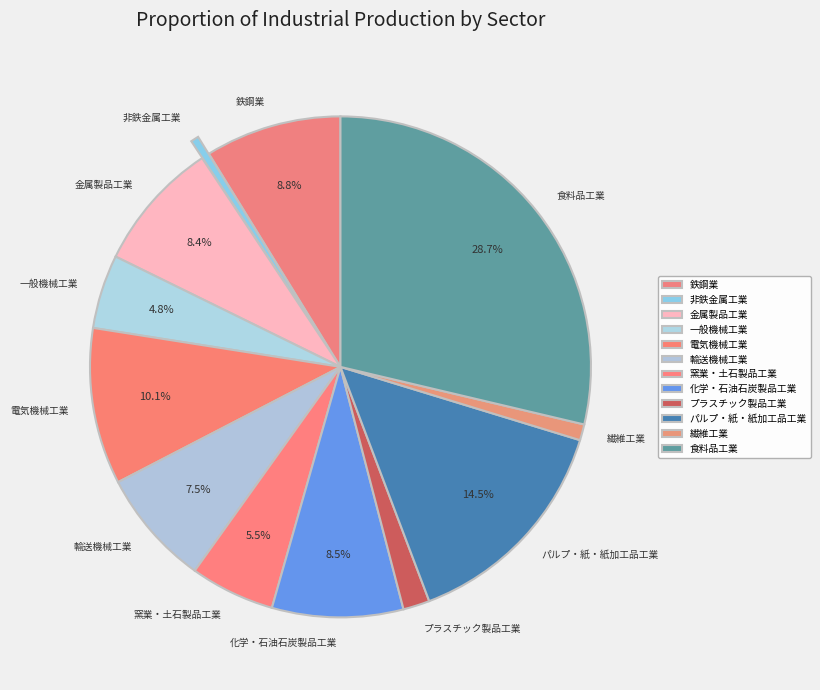

What is the ratio of the value at プラスチック製品工業 to the value at 化学・石油石炭製品工業?

0.2